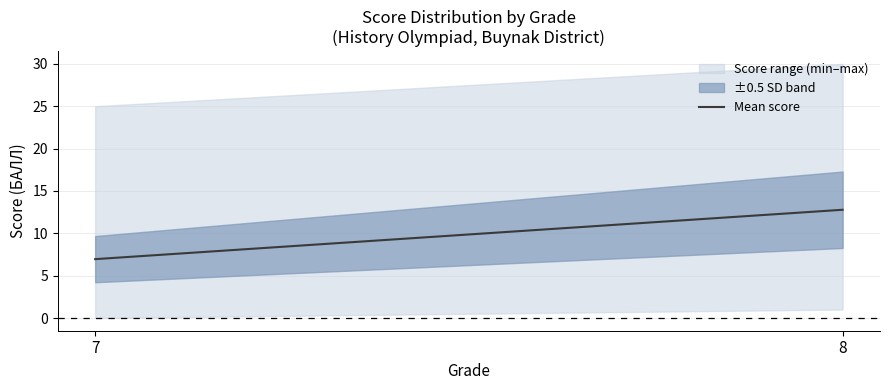

What is the average value?

9.9